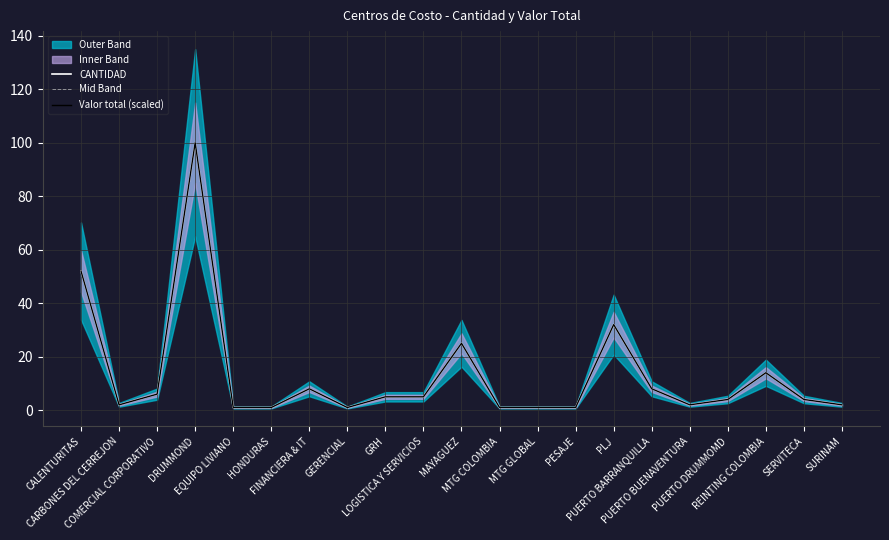

Is it true that Valor total (scaled) equals 8.0 at PUERTO BARRANQUILLA?

True